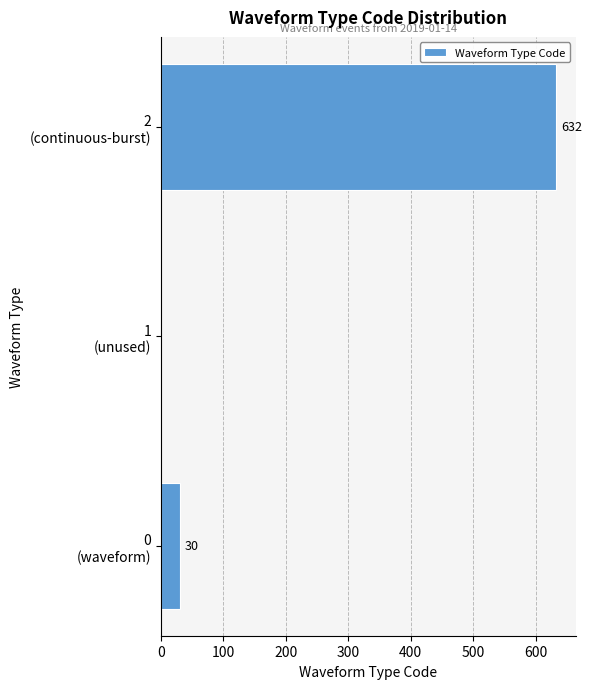

What is the sum of all values?

662